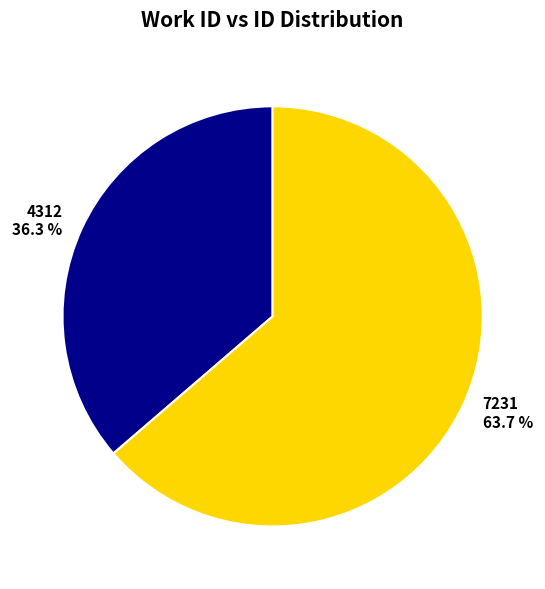

Is it true that 4312 is 36% of the pie?

True